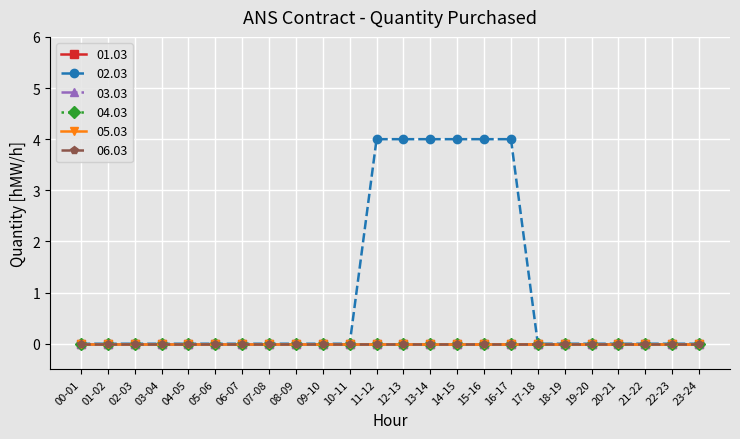

Is this an area chart (filled region under the line)?

No